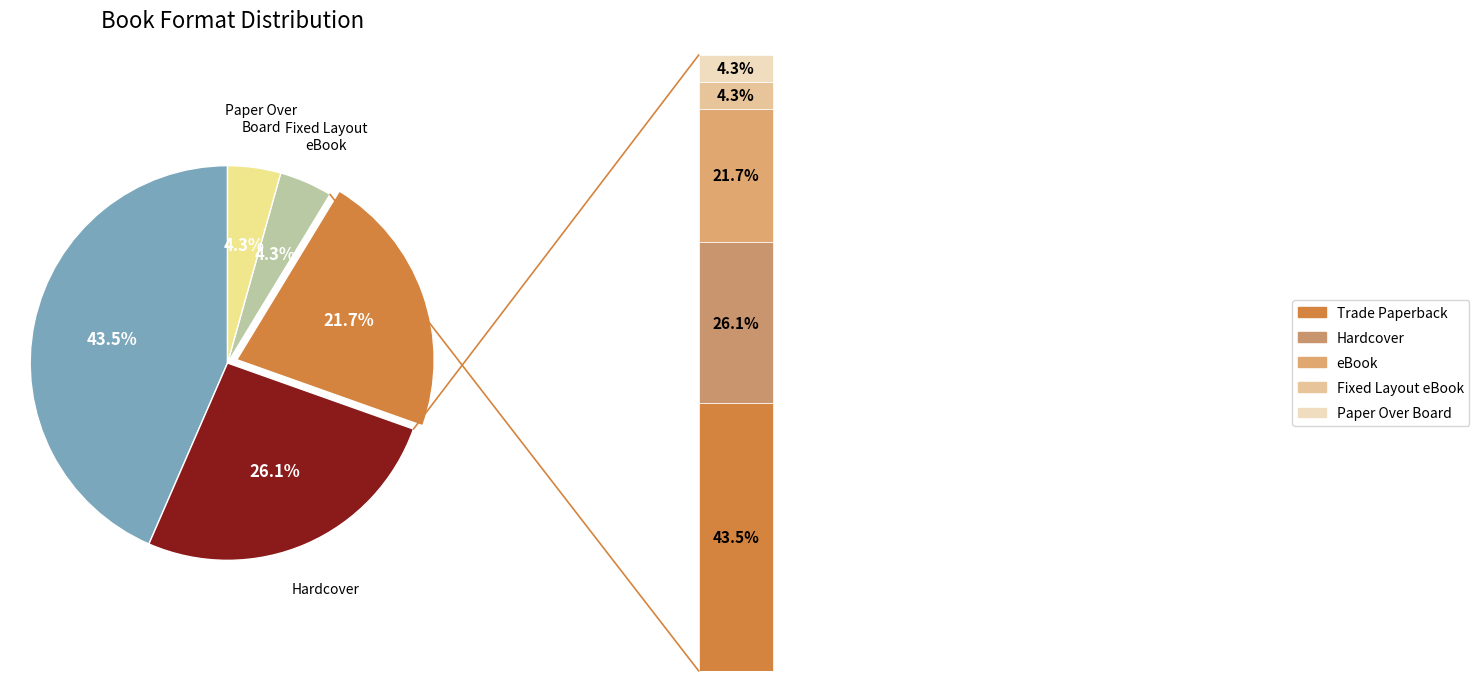

To the nearest percent, what is the average slice percentage?

20%